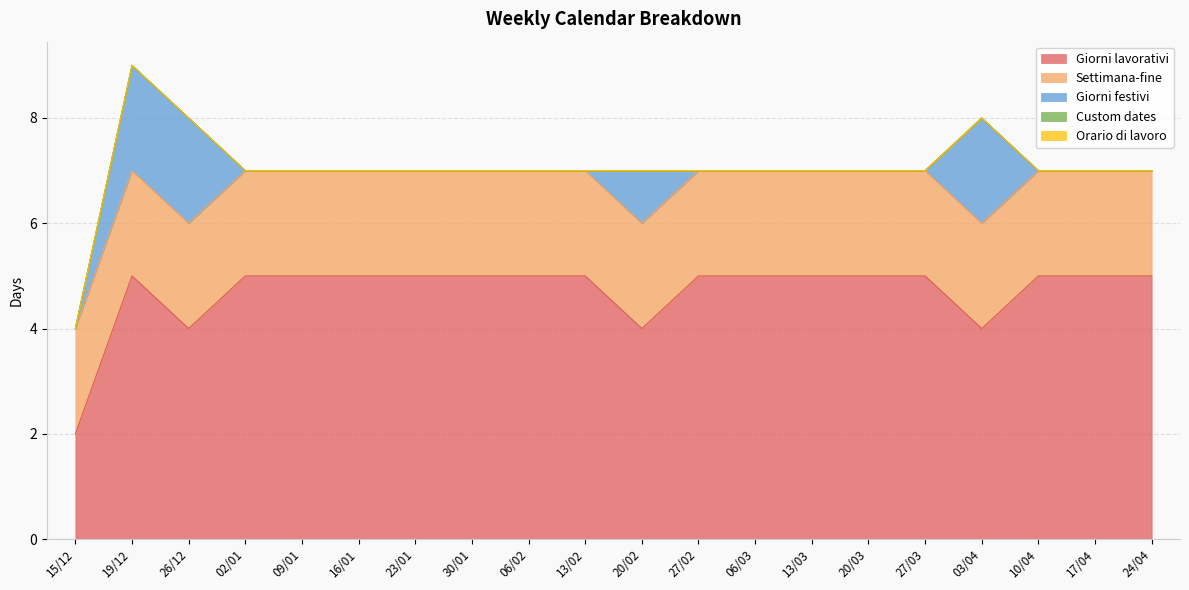

Reading left to right, list all the values displayed in this chart.

Giorni lavorativi: 2	5	4	5	5	5	5	5	5	5	4	5	5	5	5	5	4	5	5	5
Settimana-fine: 2	2	2	2	2	2	2	2	2	2	2	2	2	2	2	2	2	2	2	2
Giorni festivi: 0	2	2	0	0	0	0	0	0	0	1	0	0	0	0	0	2	0	0	0
Custom dates: 0	0	0	0	0	0	0	0	0	0	0	0	0	0	0	0	0	0	0	0
Orario di lavoro: 0	0	0	0	0	0	0	0	0	0	0	0	0	0	0	0	0	0	0	0